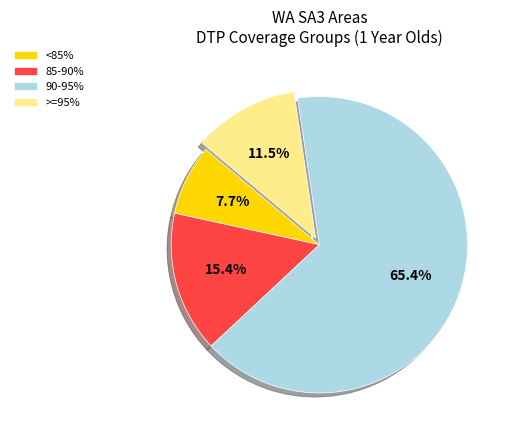

Combined, what portion of the pie is 85-90% and <85%?

23.1%